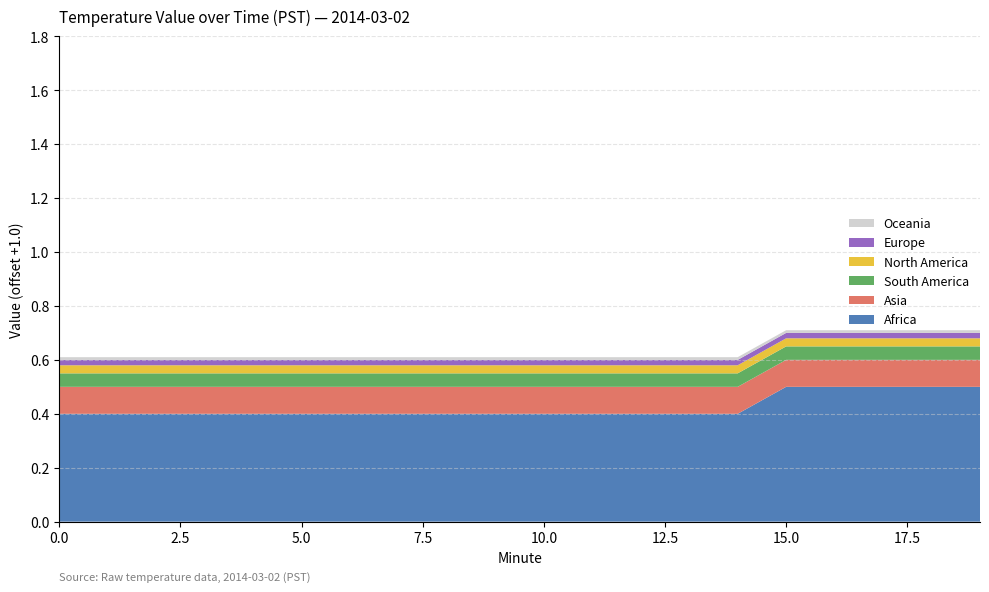

What is the highest value of the Africa series?

0.5